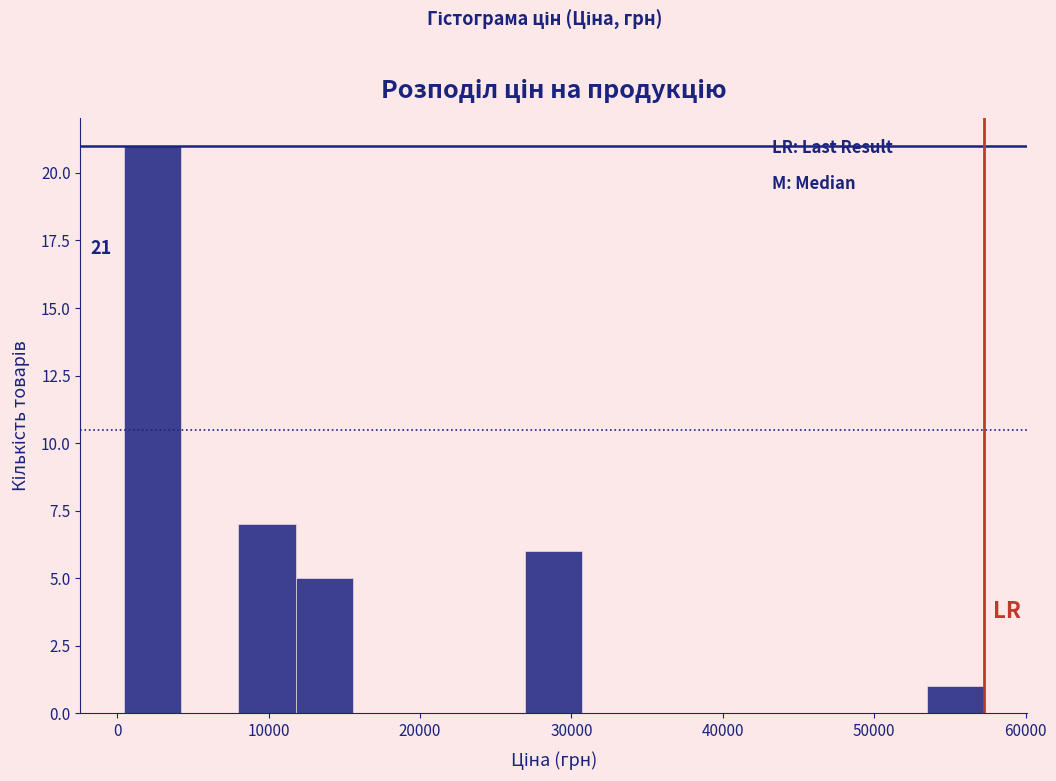

Read against the x-axis, roughly where is the centre of the tallest bar?

2000